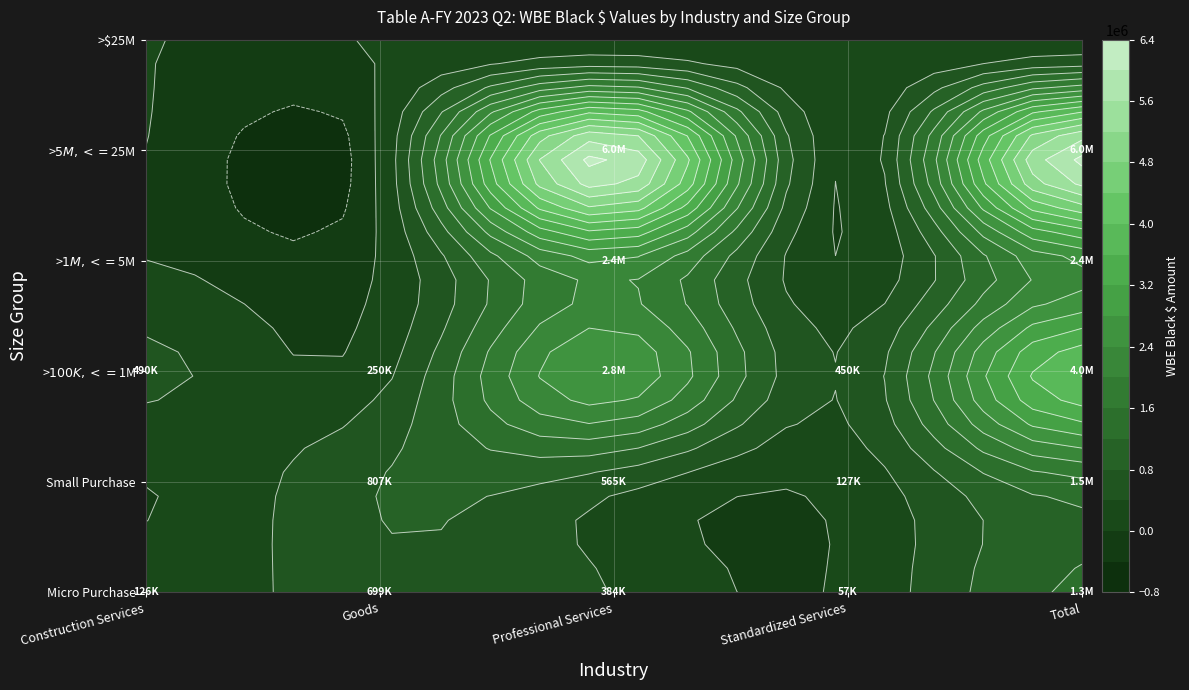

What is the approximate value of Professional Services at Small Purchase?

564995.0